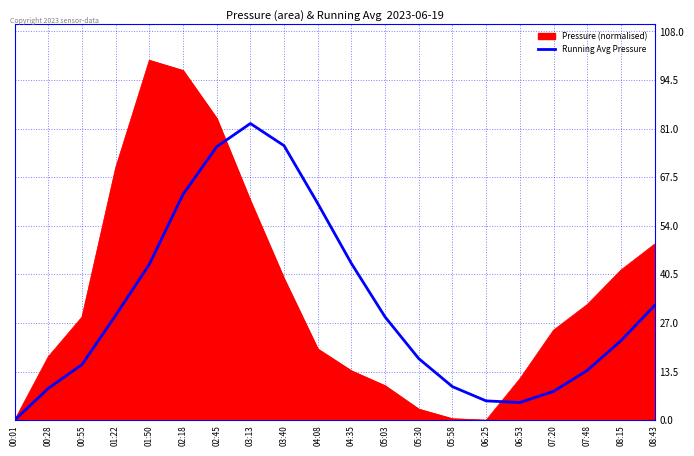

The value of Pressure (normalised) at 00:28 is 17.6. True or false?

True